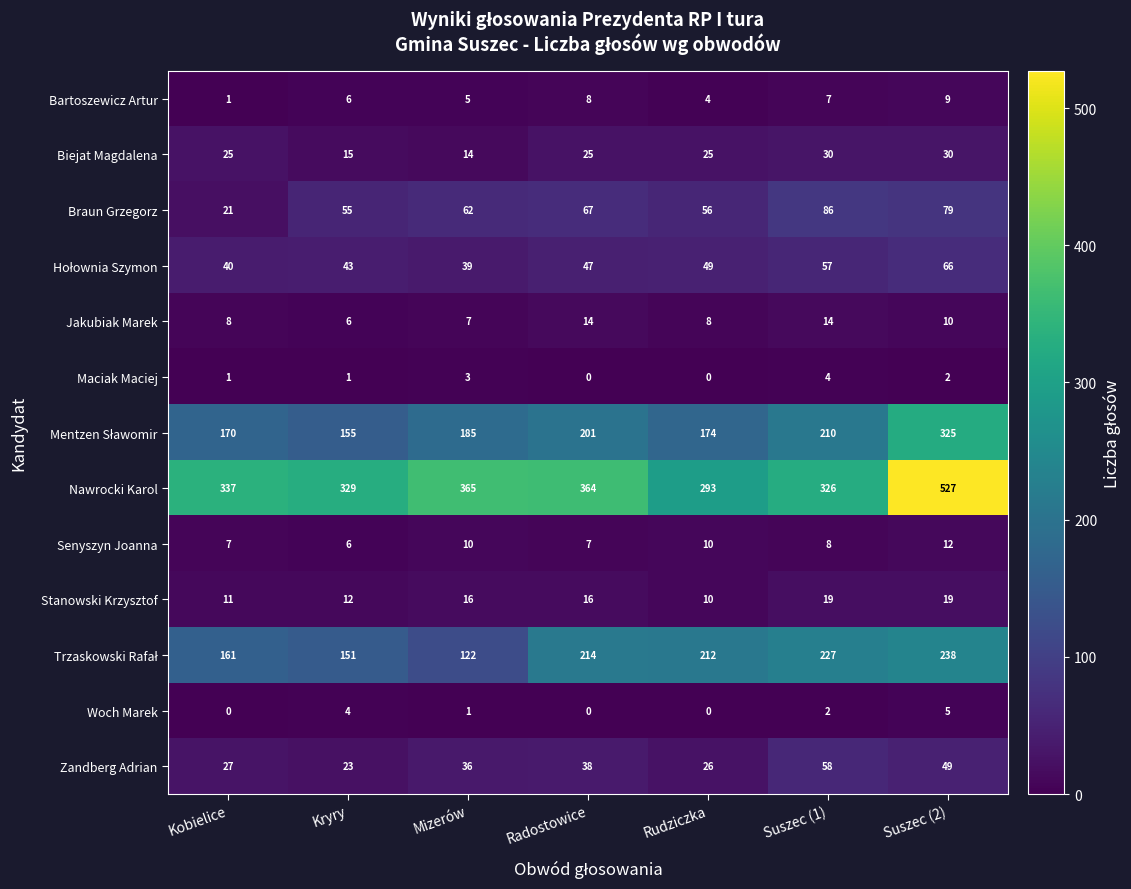

List the labels in order of Braun Grzegorz value, largest first.

Suszec (1), Suszec (2), Radostowice, Mizerów, Rudziczka, Kryry, Kobielice